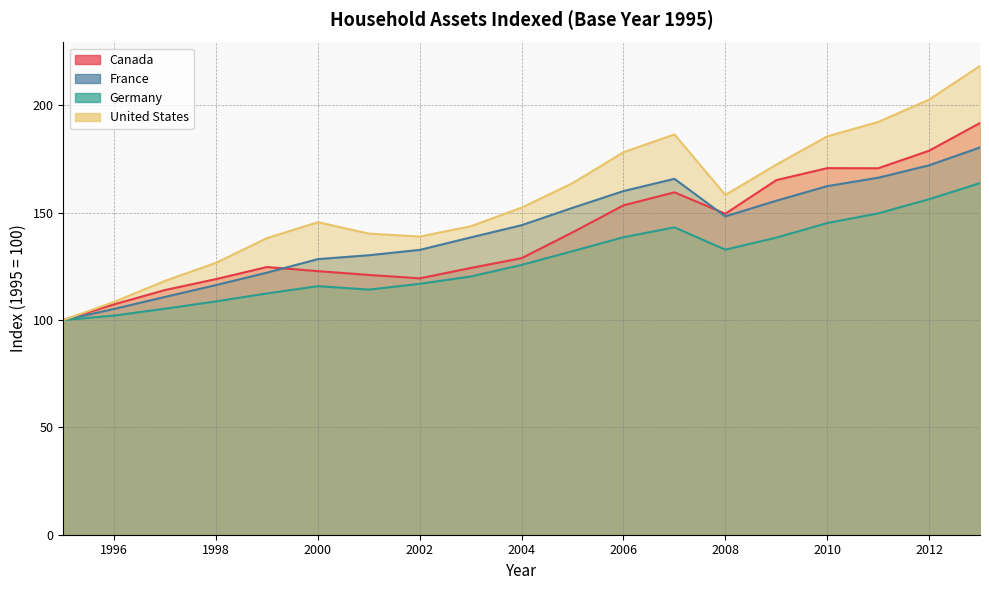

What is the sum of all Germany values?

2421.5